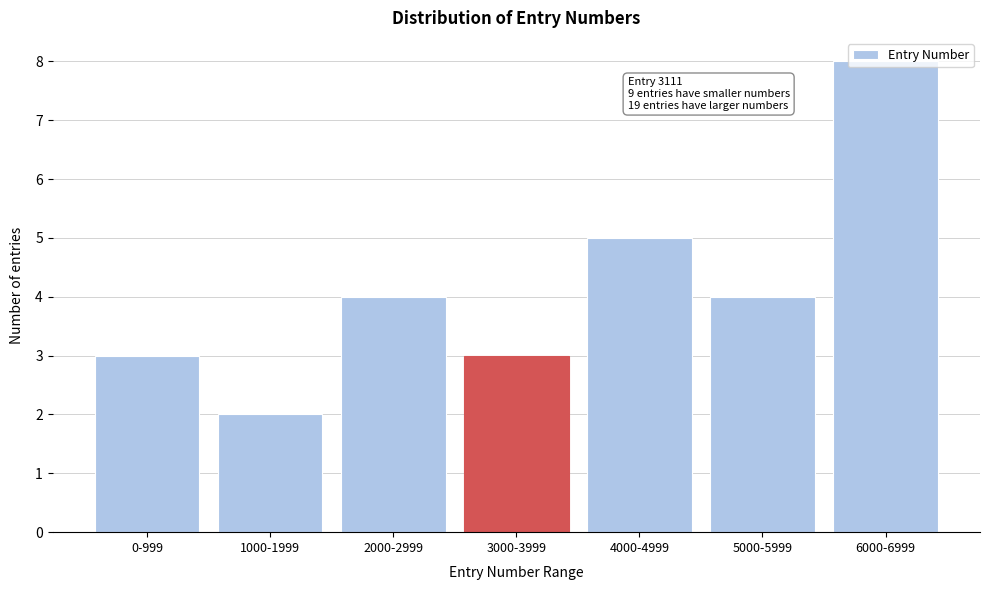

What is the change in value from 2000-2999 to 6000-6999?

+4